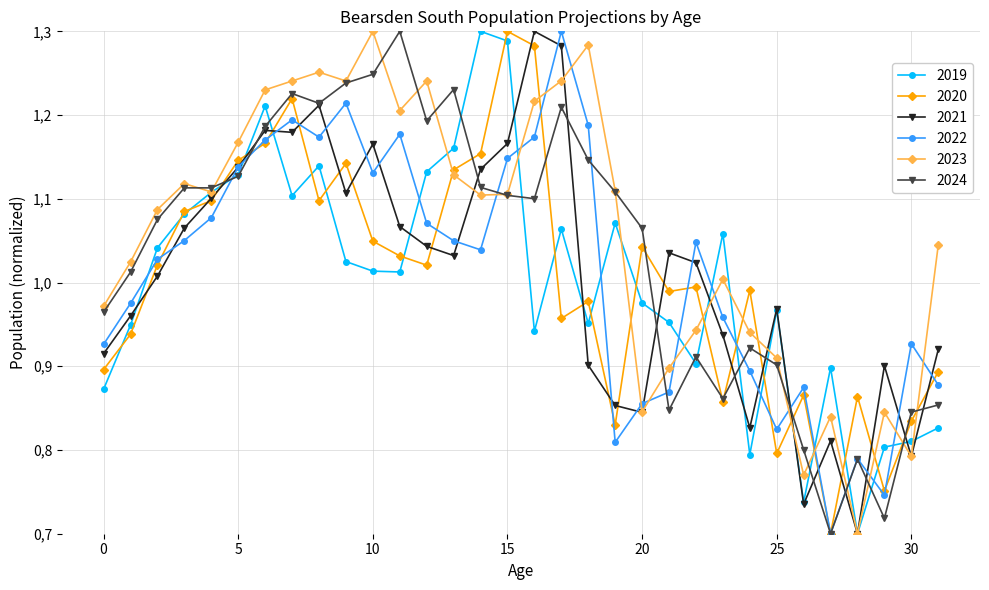

What are all the series names shown in the legend?

2019, 2020, 2021, 2022, 2023, 2024